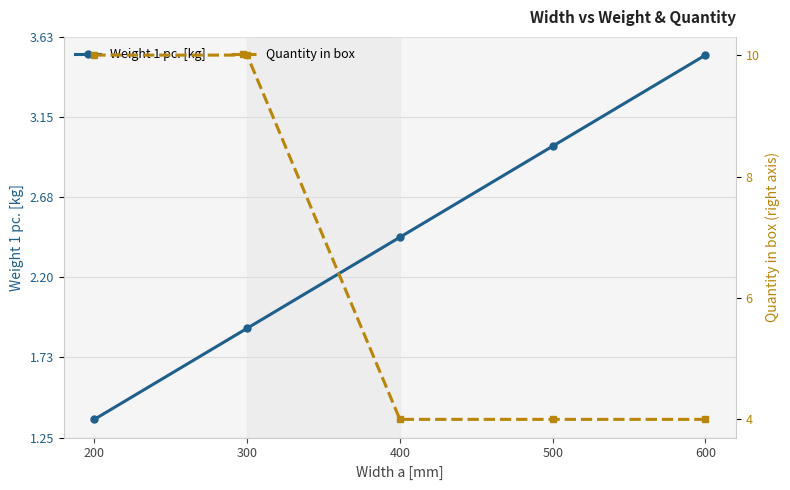

Reading left to right, list all the values displayed in this chart.

Weight 1 pc. [kg]: 1.4	1.9	2.4	3.0	3.5
Quantity in box: 10.0	10.0	4.0	4.0	4.0